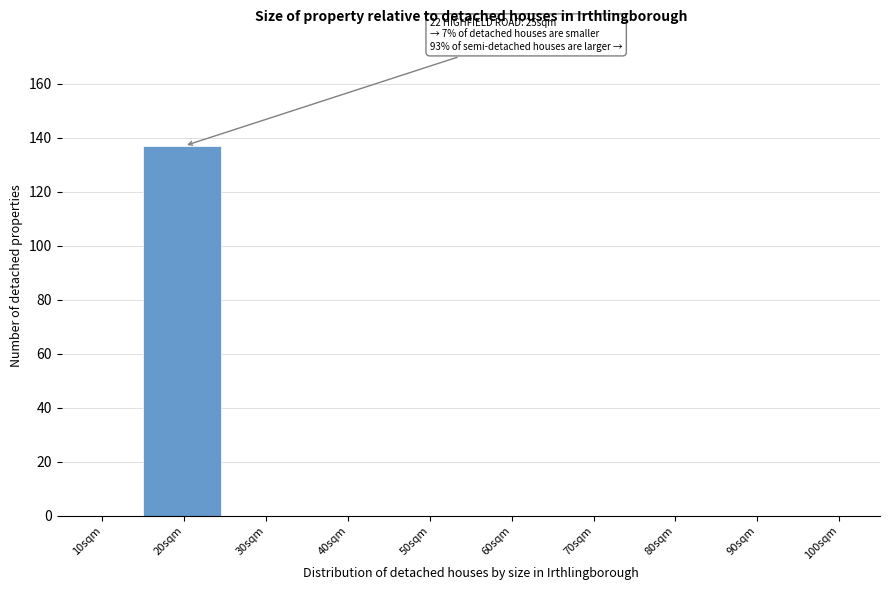

Reading left to right, extract all data points from this chart.

10sqm=0	20sqm=137	30sqm=0	40sqm=0	50sqm=0	60sqm=0	70sqm=0	80sqm=0	90sqm=0	100sqm=0